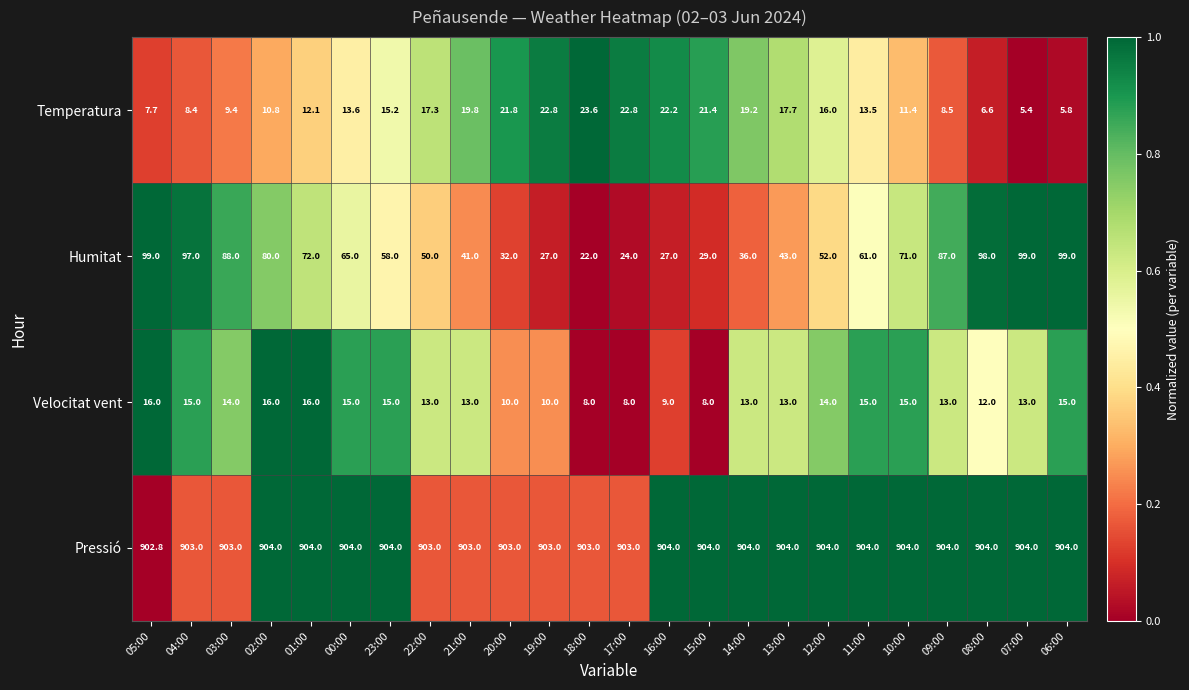

How many series are shown in this chart?

4